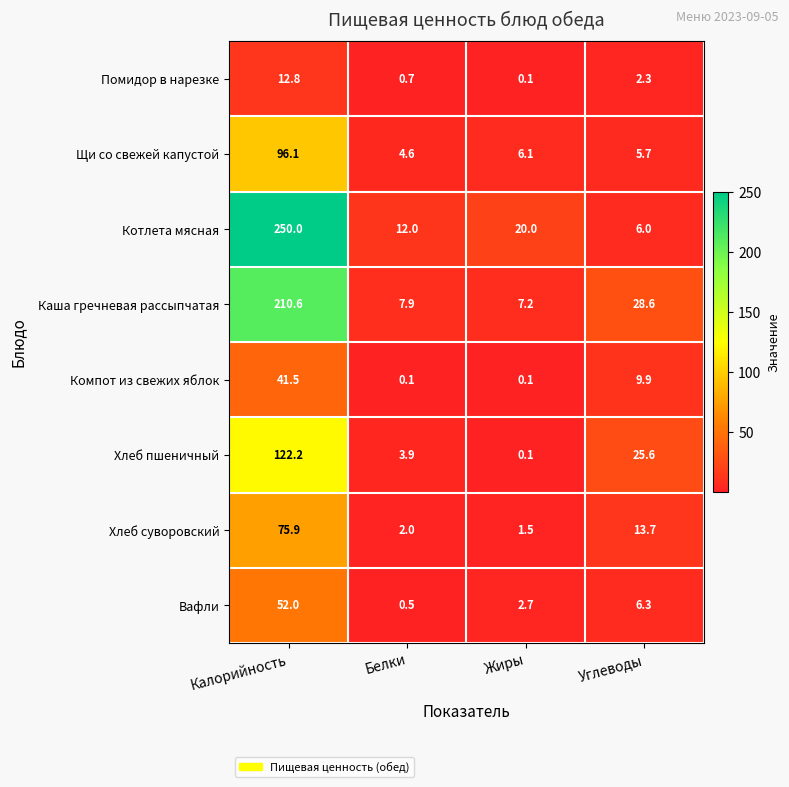

What is the spread (max minus min) of values at Белки?

11.9